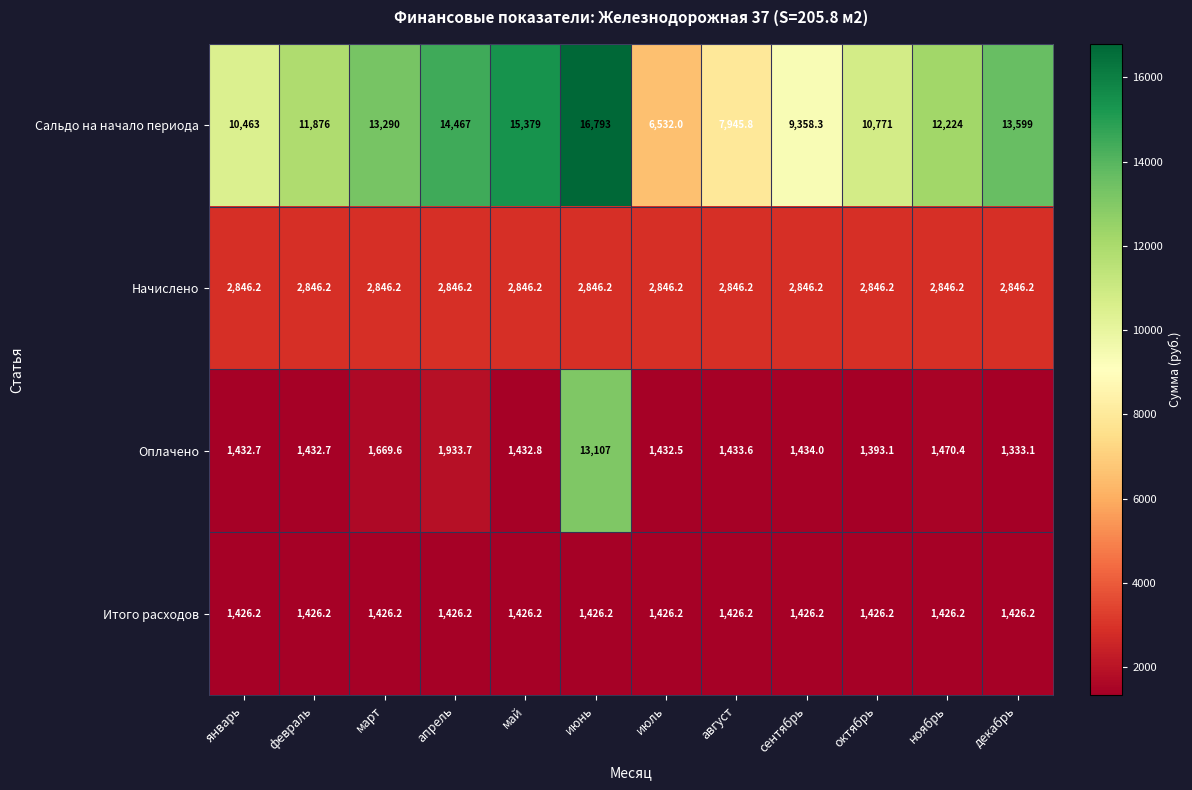

What is the spread (max minus min) of values at ноябрь?

10797.8